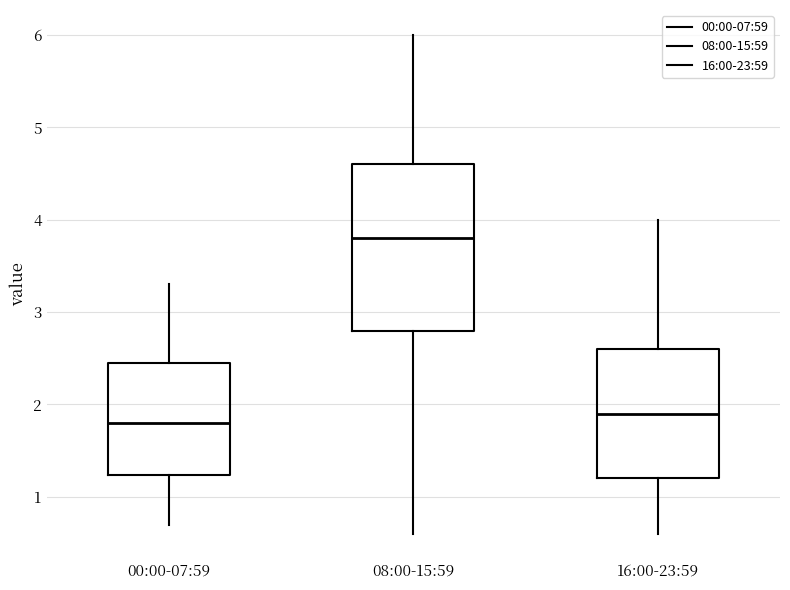

Which box has the highest median line?

08:00-15:59